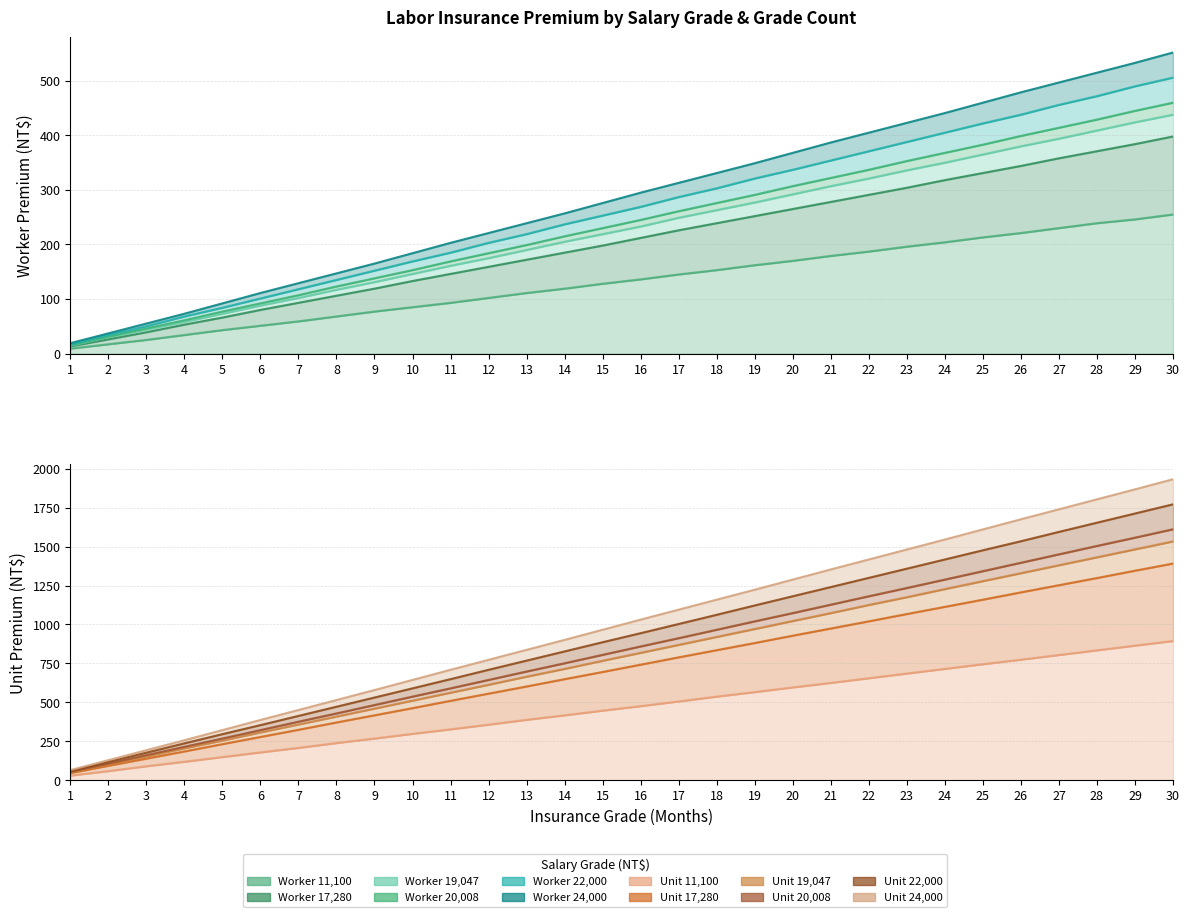

What is the sum of the 24,000 values at 20 and 25?

2898